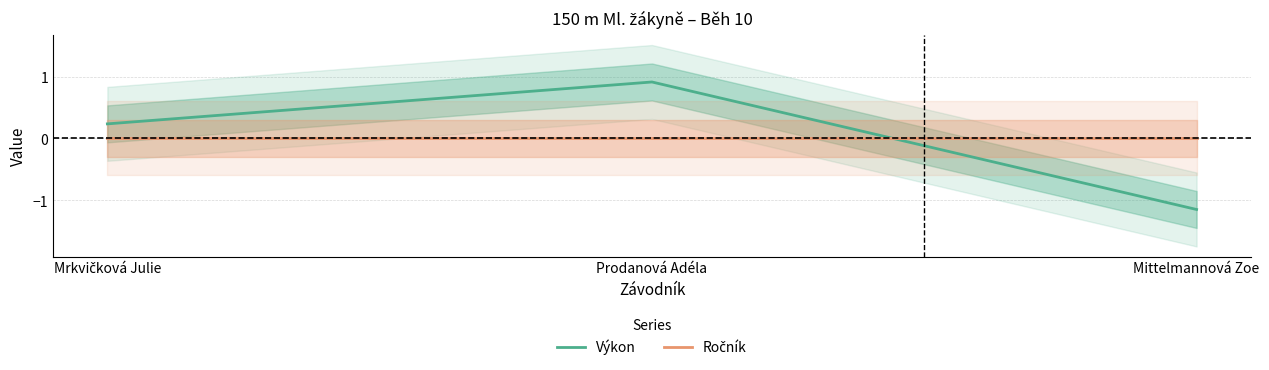

List the series in order of their overall mean, highest first.

Výkon, Ročník